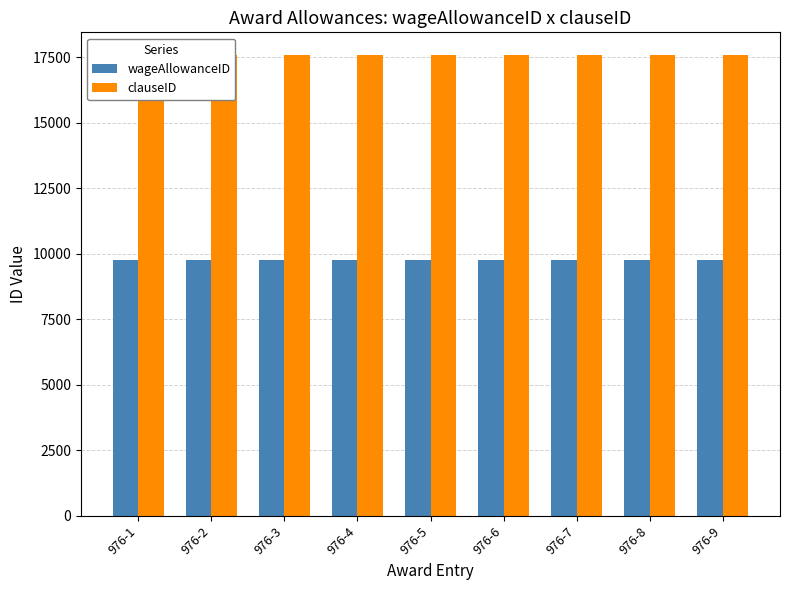

Does the chart contain stacked bars?

No